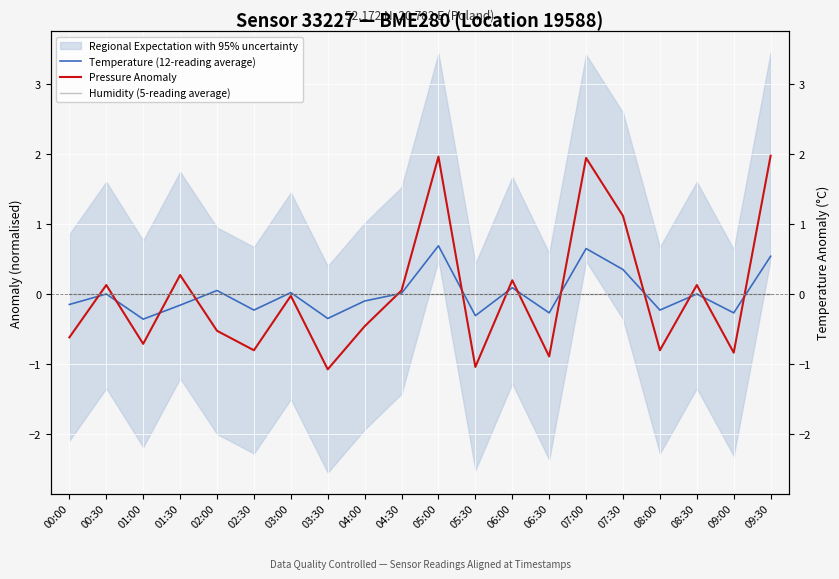

True or false: Temperature (12-reading average) has more than 0 interior local peaks.

True